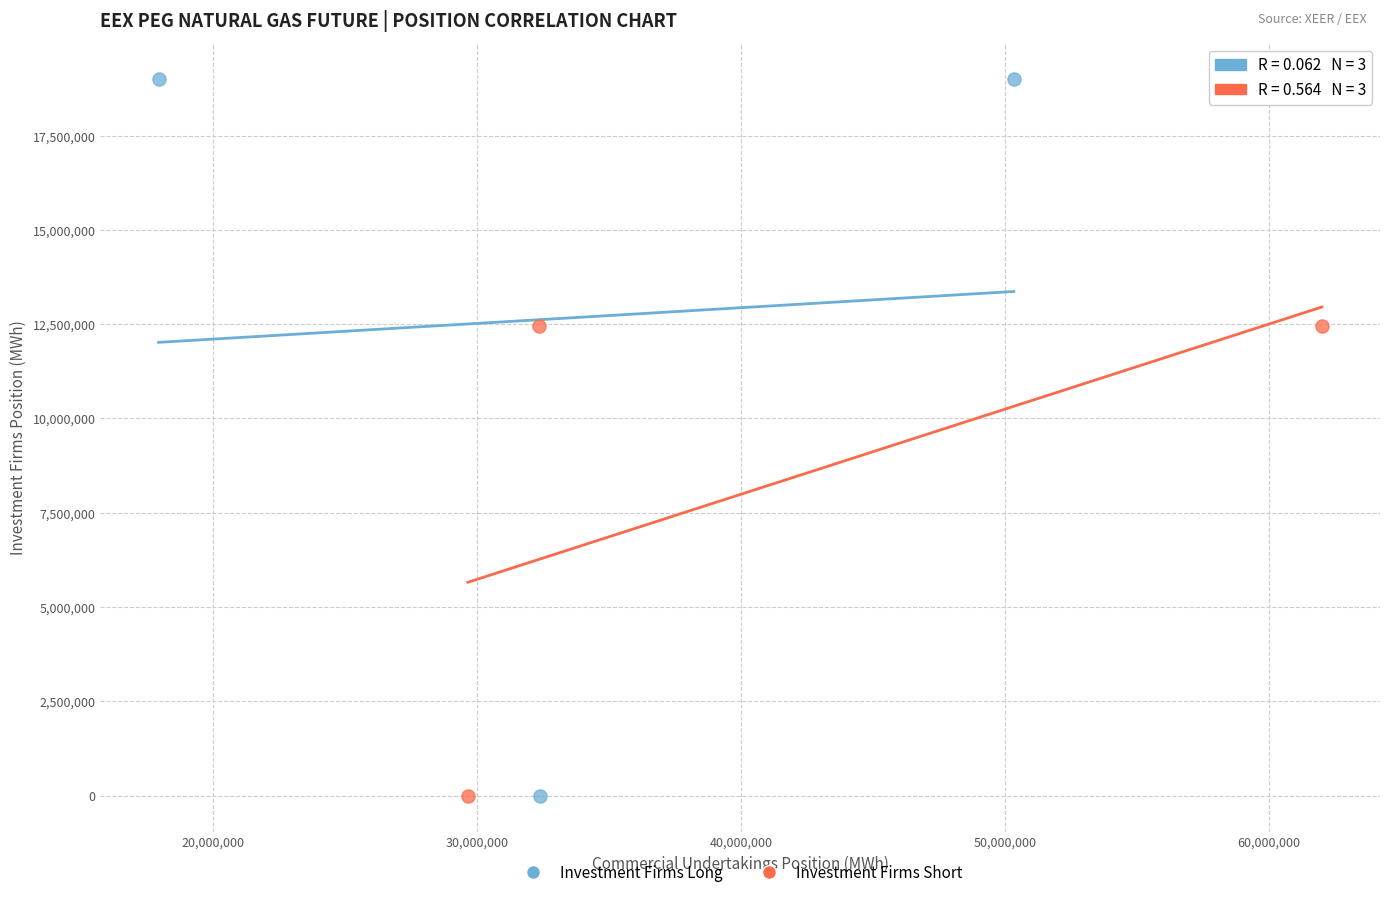

Which series has the largest Y range (max minus min)?

Investment Firms Long